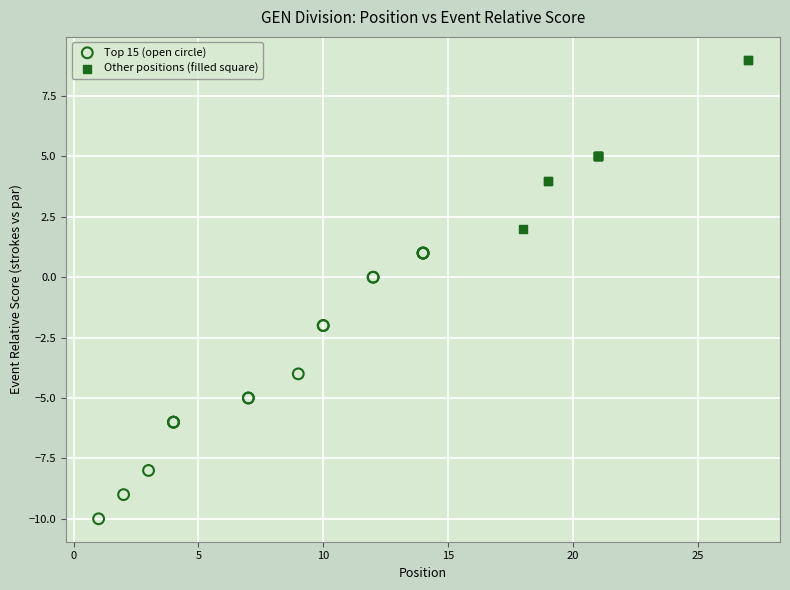

Which series has the largest Y range (max minus min)?

Top 15 (open circle)